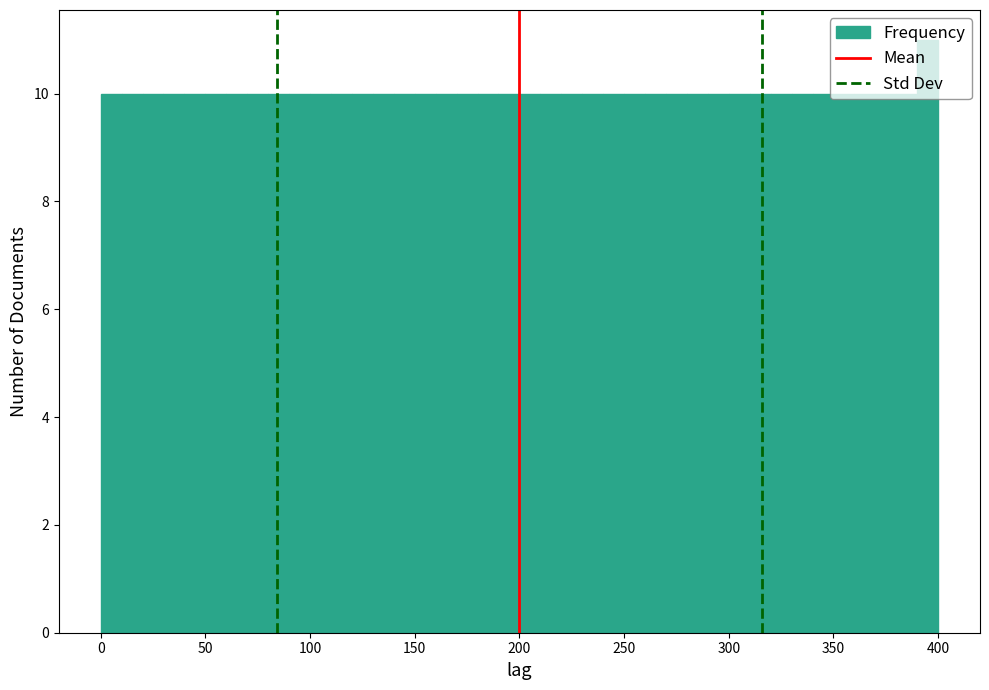

Around what value on the x-axis is the tallest bar? Give the approximate position of its centre, as read against the axis.

395